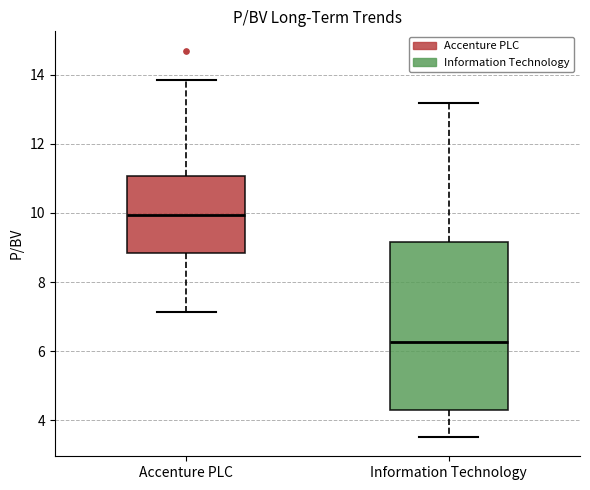

Which box's median line is the highest?

Accenture PLC